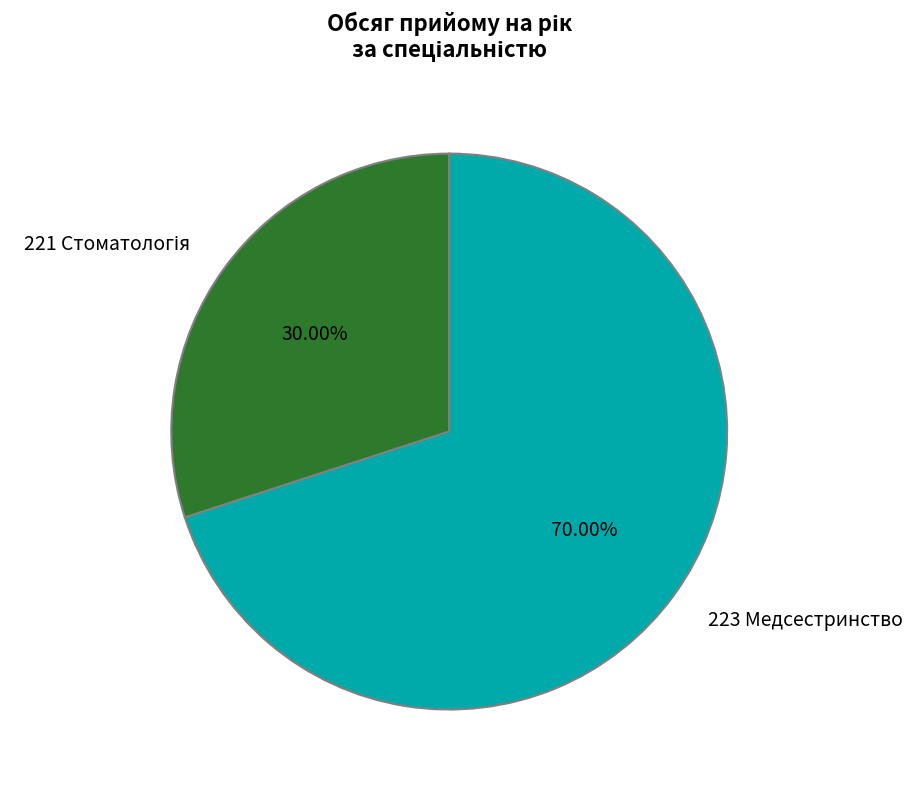

Does any single category account for the majority?

Yes